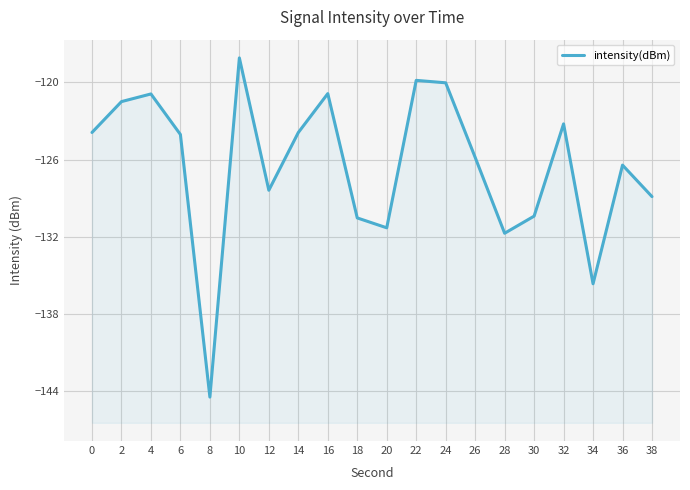

List the labels in order of value, largest first.

10, 22, 24, 16, 4, 2, 32, 0, 14, 6, 26, 36, 12, 38, 30, 18, 20, 28, 34, 8